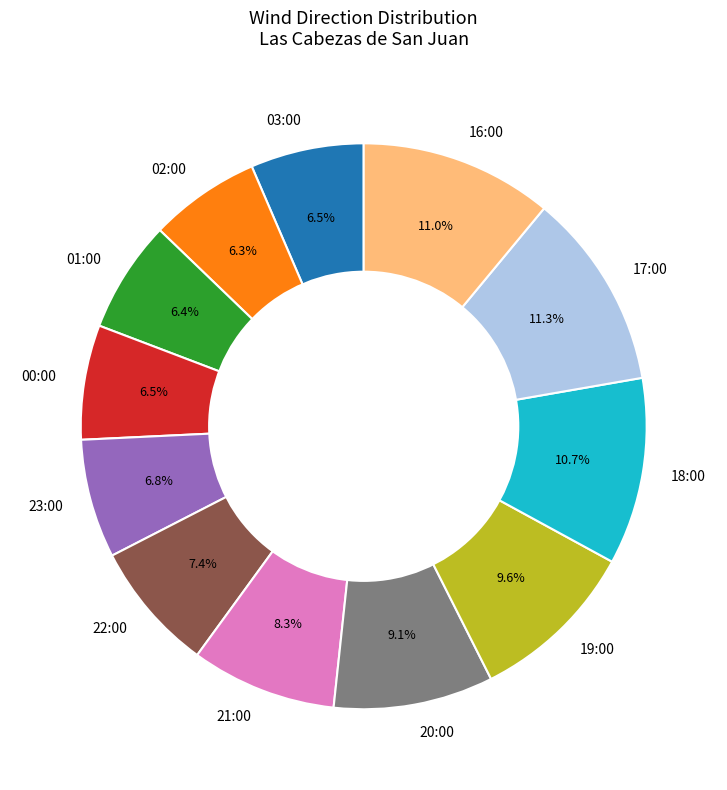

The 20:00 slice represents 2% of the pie. True or false?

False